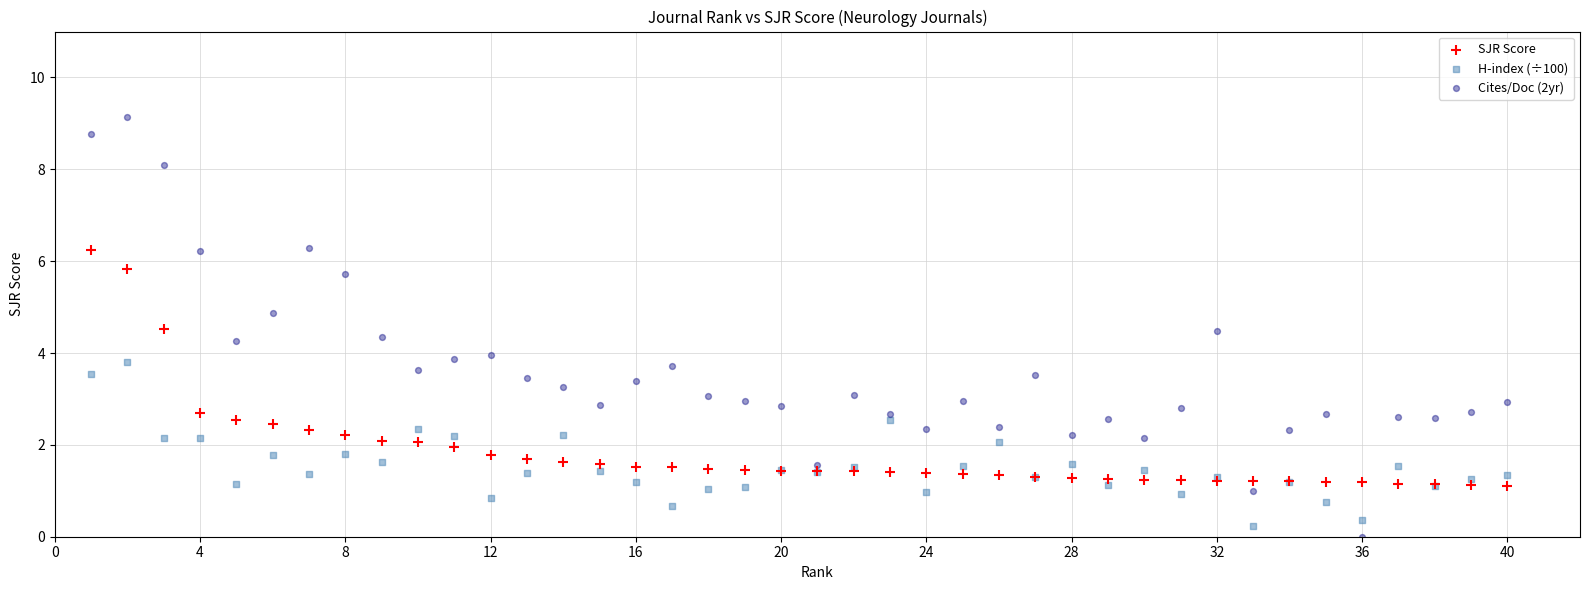

What are all the series names shown in the legend?

SJR Score, H-index (÷100), Cites/Doc (2yr)